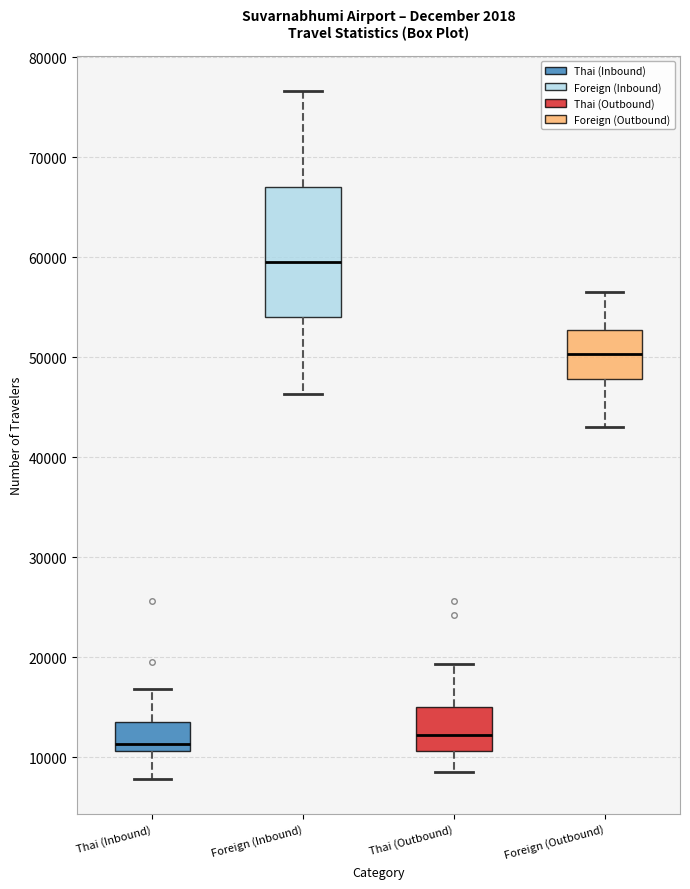

Where does the median line of the box for Foreign (Inbound) sit on the y-axis? The values are not printed on the chart, so give them approximately, as read against the axis.

60000